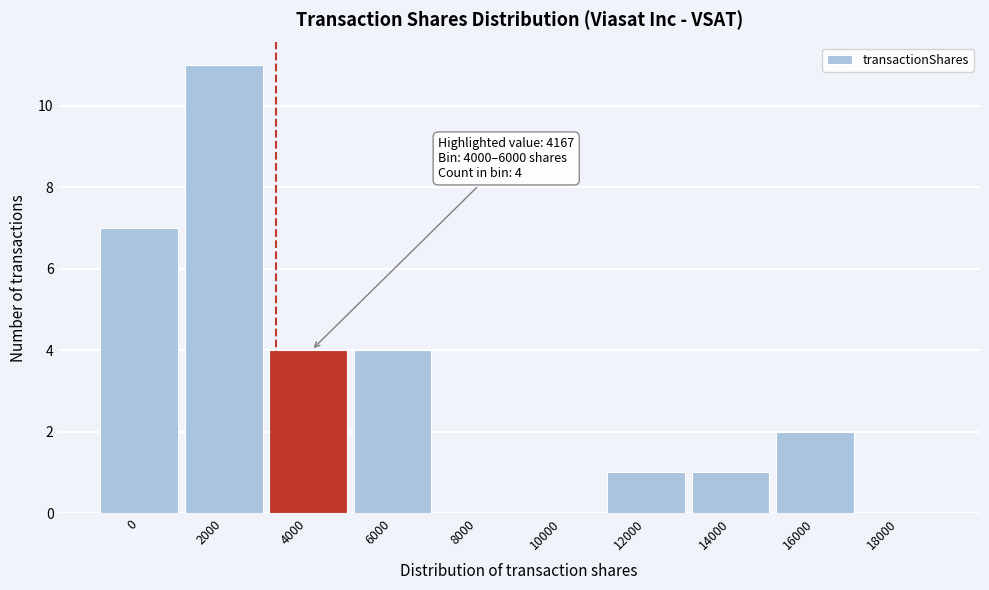

Reading left to right, list all the values displayed in this chart.

0=7	2000=11	4000=4	6000=4	8000=0	10000=0	12000=1	14000=1	16000=2	18000=0